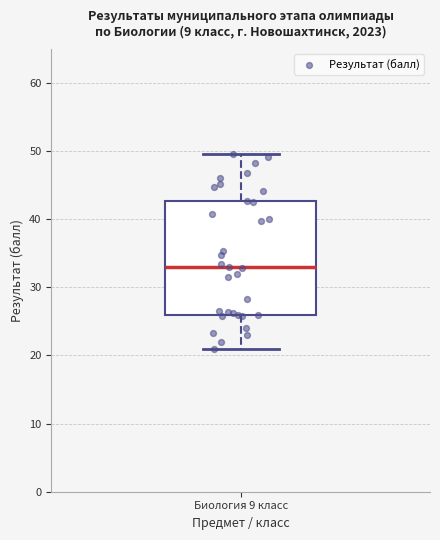

Transcribe this box plot: give where the median line is, the range the box spans, and where the two whiskers end, as read against the y-axis. The values are not printed on the chart, so give them approximately, as read against the axis.

median 33, box 26 to 43, whiskers 21 to 50